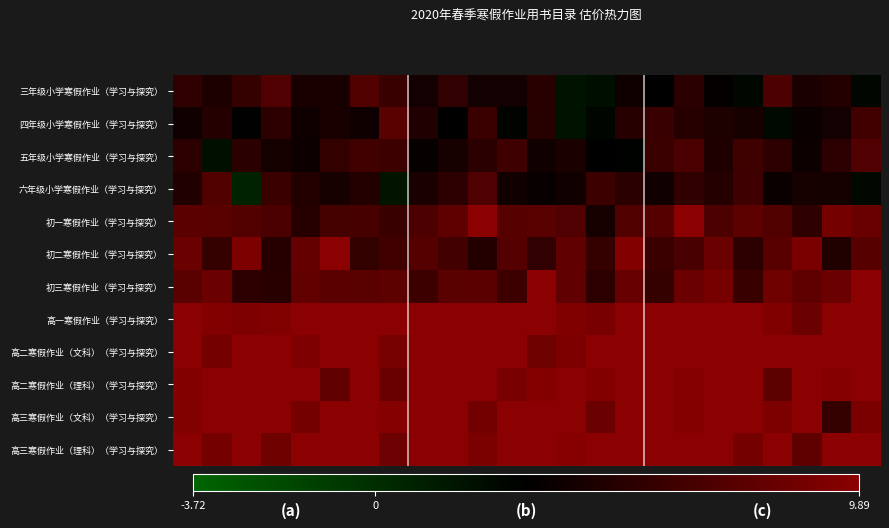

Reading left to right, list all the values displayed in this chart.

三年级小学寒假作业（学习与探究）: 5.4	4.5	5.7	7.0	4.3	4.3	7.1	5.9	4.0	5.5	4.0	4.0	5.1	1.8	2.1	3.9	3.2	5.2	3.3	2.6	6.9	4.4	4.8	2.6
四年级小学寒假作业（学习与探究）: 3.9	4.9	3.0	5.3	3.8	4.3	3.8	7.5	4.7	3.1	5.9	2.9	5.0	1.8	2.7	5.0	5.8	5.0	4.5	4.2	2.5	3.6	4.0	6.3
五年级小学寒假作业（学习与探究）: 5.2	2.1	5.2	4.1	3.7	5.6	6.2	6.1	3.4	4.2	5.2	6.2	4.0	4.4	3.0	2.9	5.9	6.7	4.6	6.2	5.2	3.7	5.2	7.0
六年级小学寒假作业（学习与探究）: 4.6	7.0	0.8	5.9	4.8	4.3	4.8	1.7	4.4	5.2	6.9	3.9	3.5	3.9	6.1	5.2	3.9	5.5	4.8	6.2	3.6	4.2	4.1	2.5
初一寒假作业（学习与探究）: 7.5	7.5	7.1	6.7	5.0	6.5	6.6	5.9	6.9	7.7	9.9	7.4	7.5	7.0	4.2	7.1	7.2	9.9	6.8	7.6	7.0	5.3	8.8	8.2
初二寒假作业（学习与探究）: 8.3	5.7	9.2	5.0	8.0	9.9	5.6	6.3	7.2	6.3	4.8	7.2	5.5	7.8	5.7	9.4	5.9	6.6	8.3	5.3	7.4	9.1	4.7	7.4
初三寒假作业（学习与探究）: 7.5	8.3	5.2	5.1	7.9	7.5	7.5	7.6	6.1	7.4	7.5	6.0	9.9	7.8	5.3	8.1	5.6	8.3	8.8	5.9	8.5	7.7	8.3	9.9
高一寒假作业（学习与探究）: 9.9	9.5	9.3	9.4	9.9	9.9	9.9	9.9	9.9	9.9	9.9	9.9	9.9	9.3	9.0	9.9	9.9	9.9	9.9	9.9	9.3	8.3	9.9	9.9
高二寒假作业（文科）（学习与探究）: 9.9	8.7	9.9	9.9	9.3	9.9	9.9	8.9	9.9	9.9	9.9	9.9	8.5	9.2	9.9	9.9	9.9	9.9	9.9	9.9	9.9	9.9	9.9	9.9
高二寒假作业（理科）（学习与探究）: 9.4	9.9	9.9	9.9	9.9	7.8	9.9	8.2	9.9	9.9	9.9	9.0	9.5	9.9	9.5	9.9	9.9	9.6	9.9	9.9	7.6	9.9	9.6	9.9
高三寒假作业（文科）（学习与探究）: 9.4	9.9	9.9	9.9	8.8	9.9	9.9	9.6	9.9	9.9	8.7	9.9	9.9	9.9	8.3	9.9	9.9	9.5	9.9	9.9	9.2	9.9	5.7	9.1
高三寒假作业（理科）（学习与探究）: 9.9	8.7	9.9	8.5	9.9	9.9	9.9	8.4	9.9	9.9	9.1	9.9	9.9	9.7	9.9	9.9	9.9	9.9	9.9	8.7	9.9	7.7	9.9	9.9